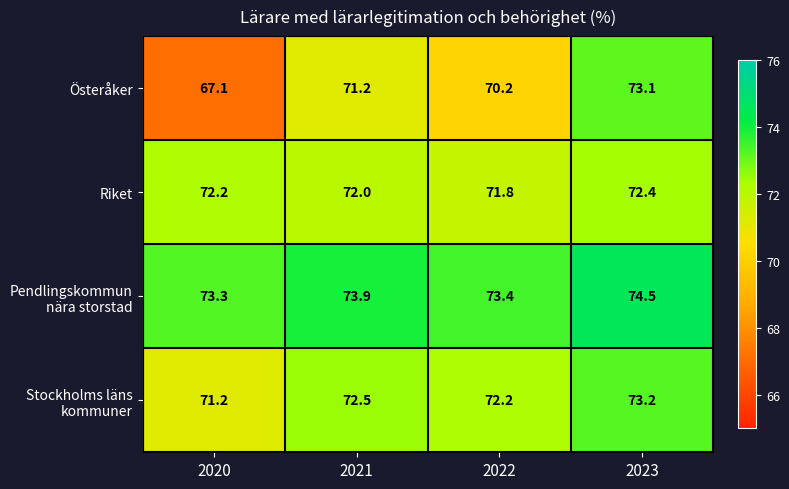

What is the highest value of the Österåker series?

73.1